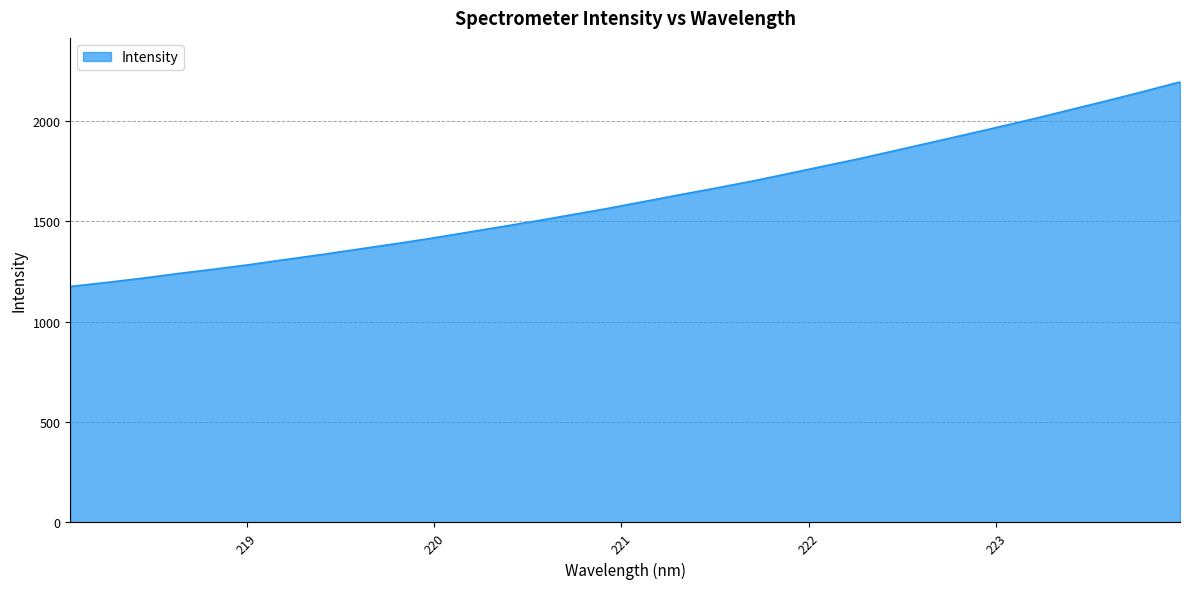

What is the sum of all values?

51724.9